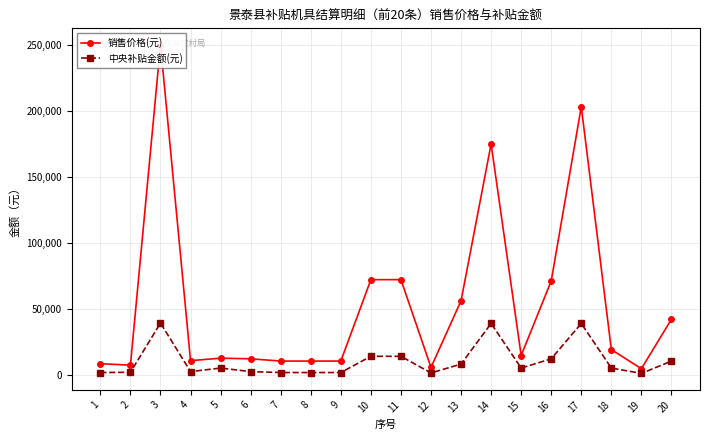

Reading left to right, transcribe all the data shown in this chart.

销售价格(元): 1=8300	2=7200	3=250000	4=10600	5=12500	6=12000	7=10300	8=10300	9=10300	10=72000	11=72000	12=5500	13=56000	14=174800	15=14500	16=71000	17=203000	18=19000	19=4500	20=42000
中央补贴金额(元): 1=1600	2=1800	3=39100	4=2300	5=5000	6=2300	7=1600	8=1600	9=1600	10=13900	11=13900	12=1300	13=8000	14=38800	15=5000	16=12000	17=38800	18=5000	19=930	20=10300